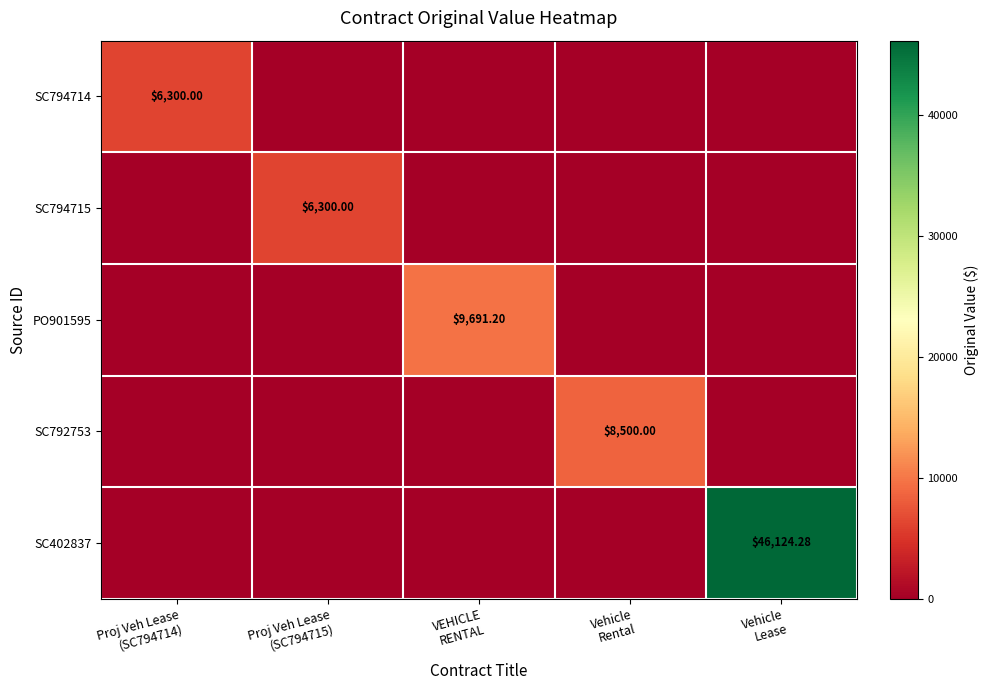

What is the total value across all series at VEHICLE
RENTAL?

9691.2